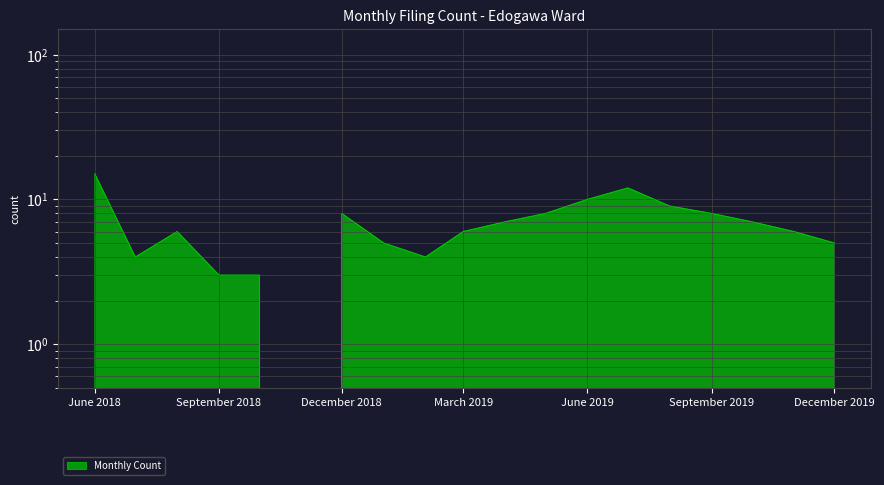

Is it true that the value at 2019-11 is 2?

False